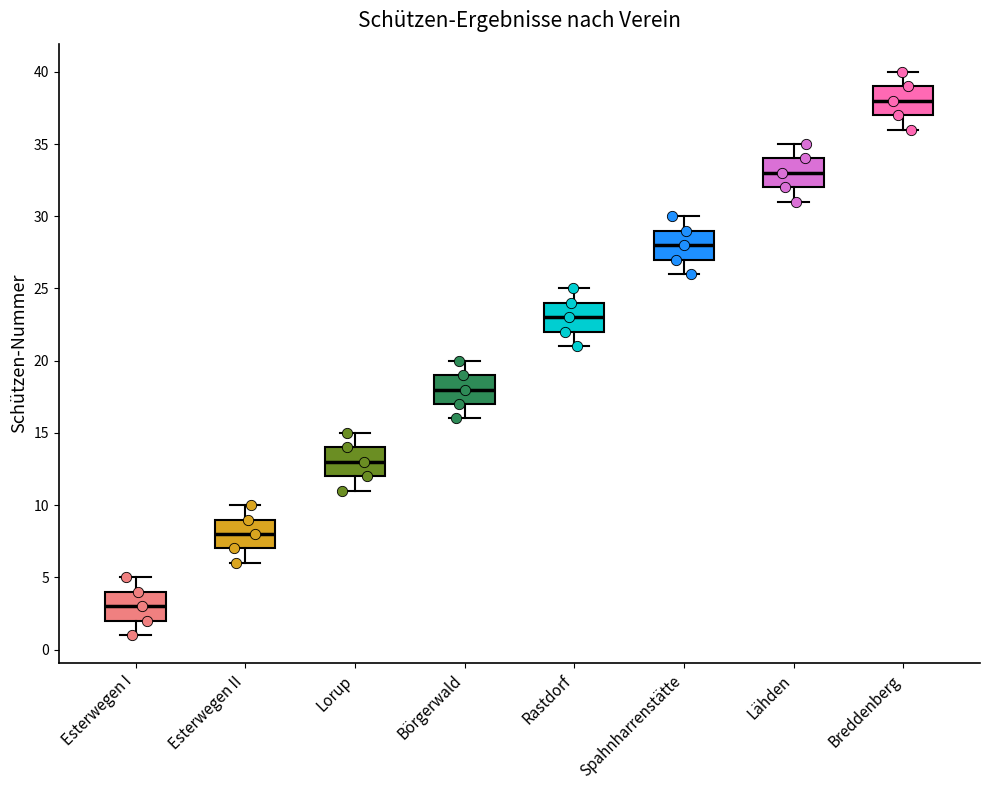

Which box has the highest median line?

Breddenberg